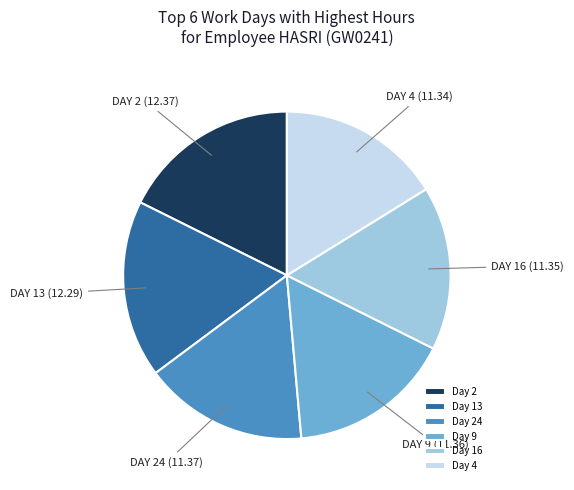

Approximately how many times larger is the value at Day 9 compared to Day 24?

1.0